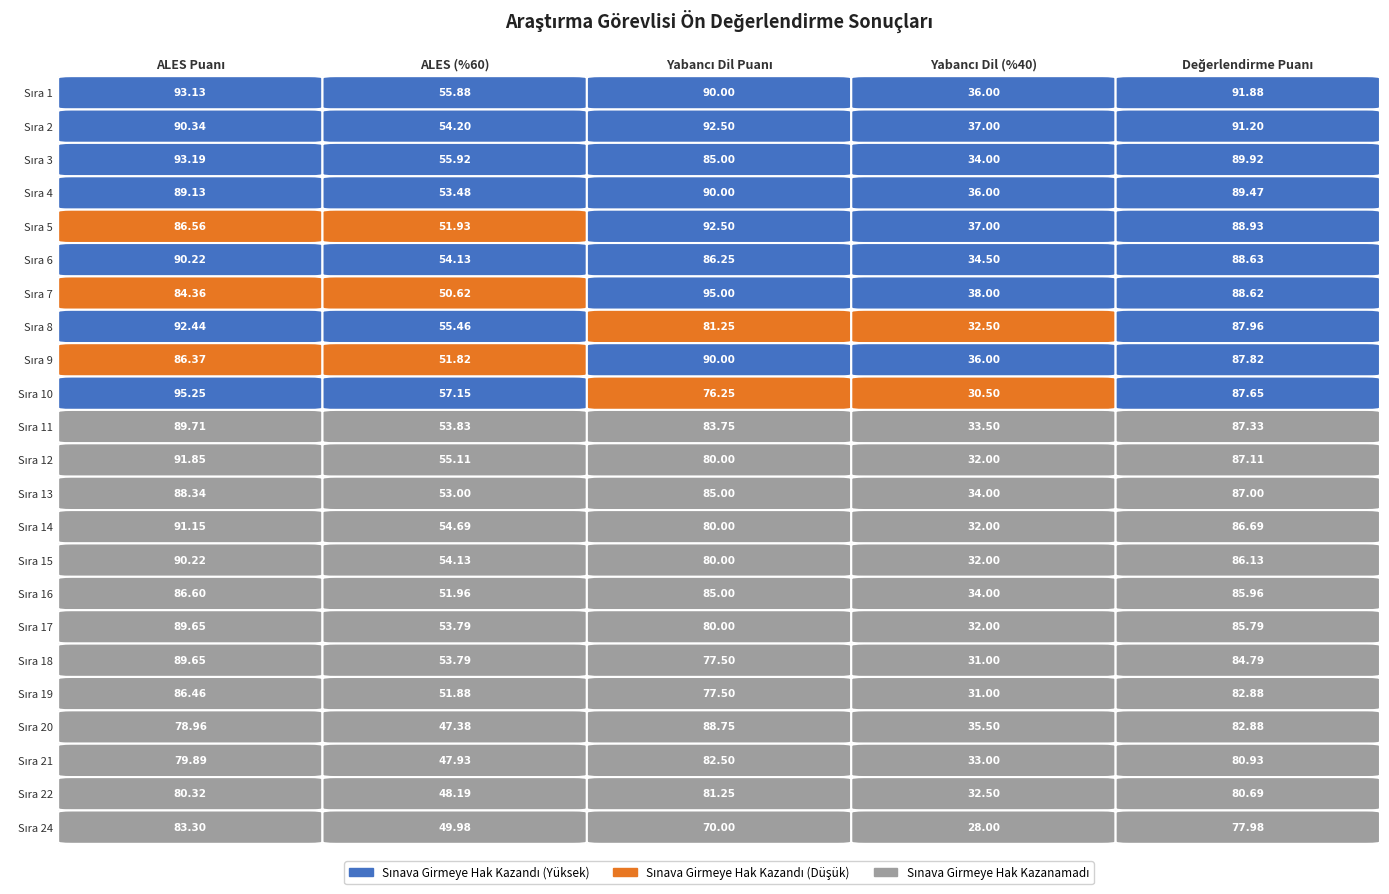

What is the sum of all 8 values?

349.6